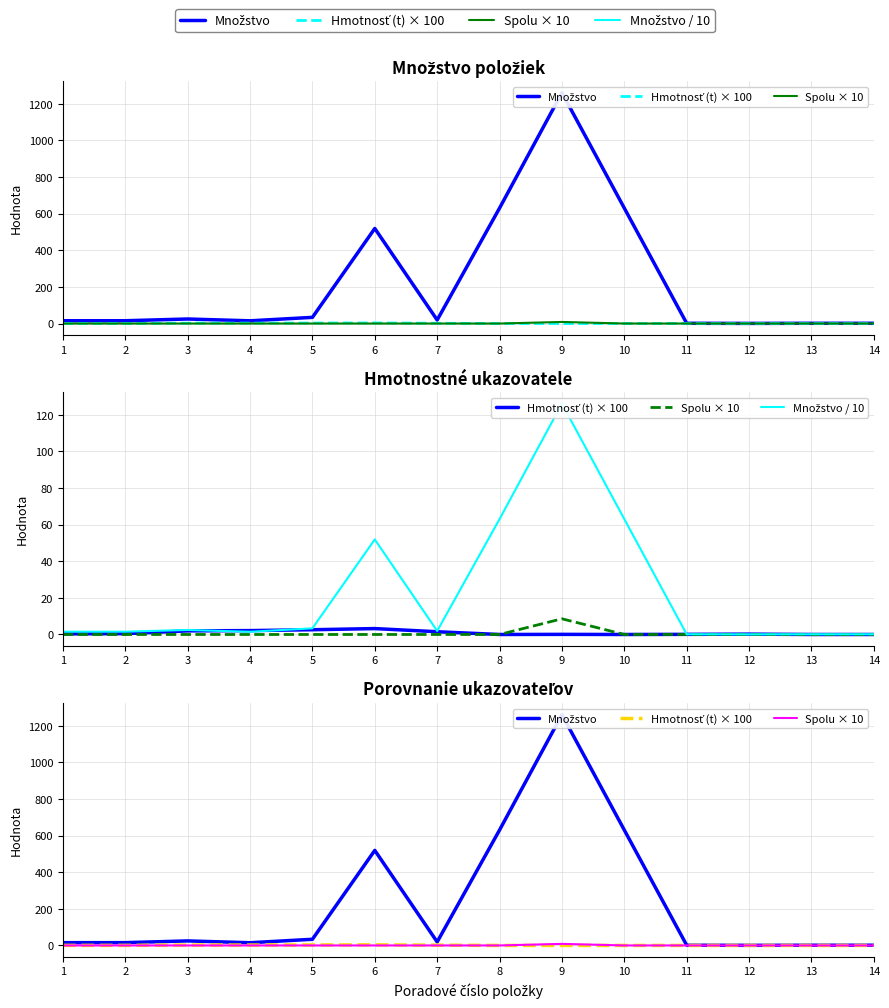

What is the greatest value displayed?

1261.1